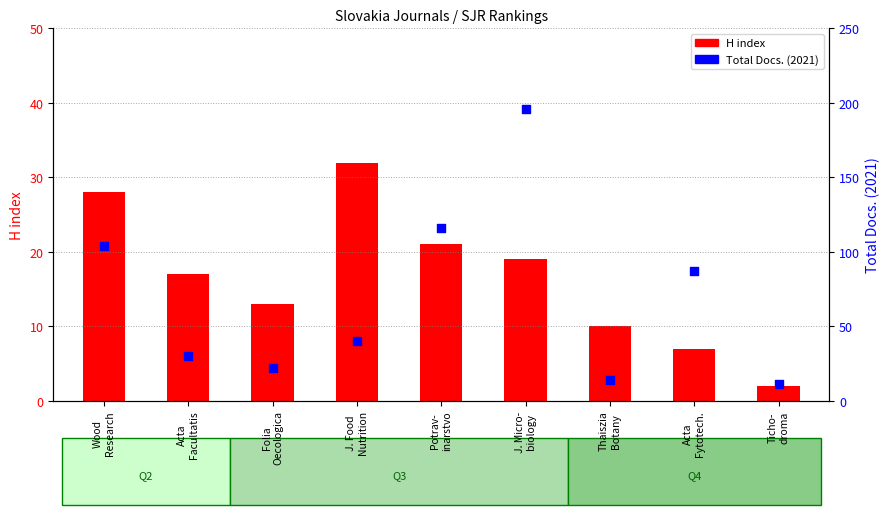

Is the value of H index at J. Food
Nutrition greater than the value of Total Docs. (2021) at Ticho-
droma?

Yes